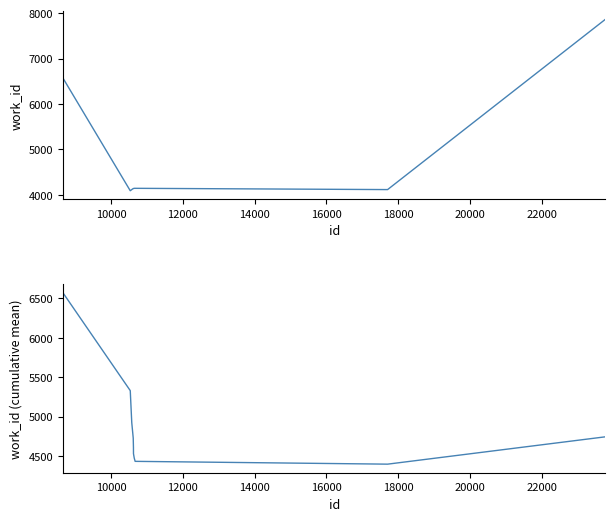

At 12000, list the series in order from smallest to largest.

work_id, work_id (cumulative mean)